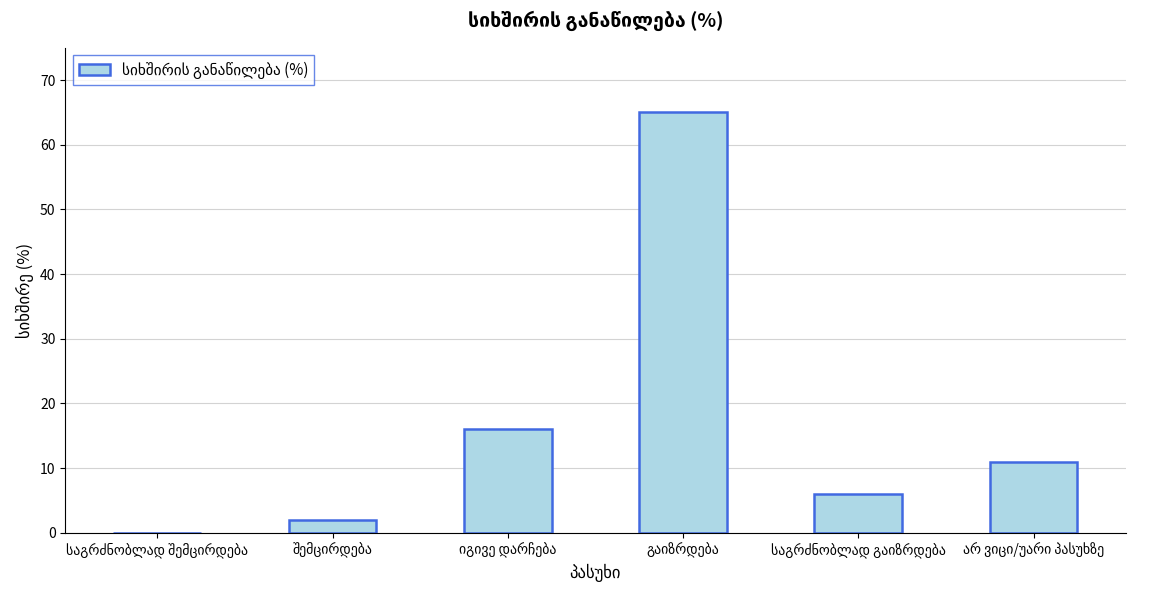

What is the sum of all values?

100